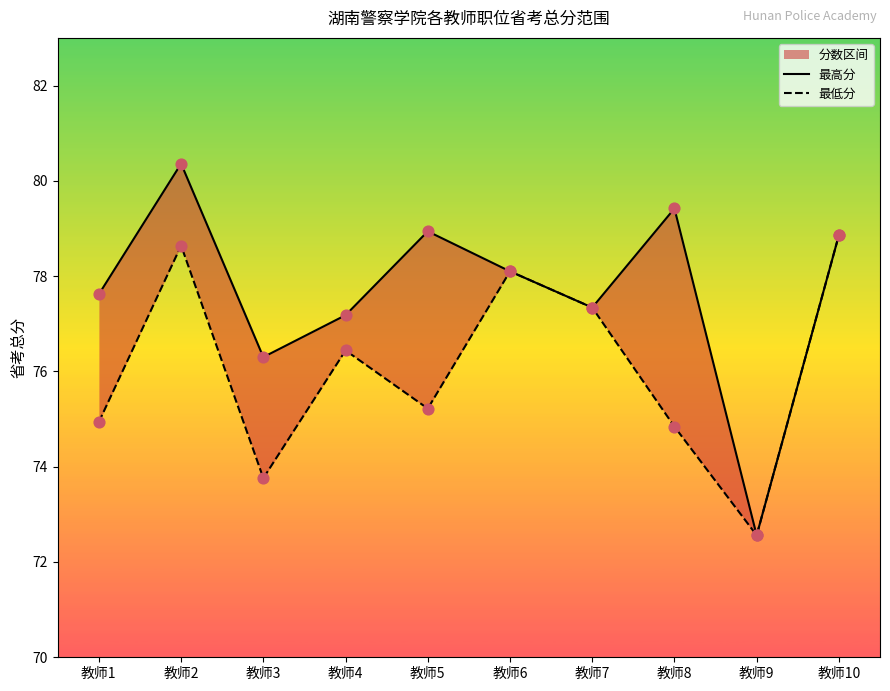

What is the total value across all series at 教师4?

153.6